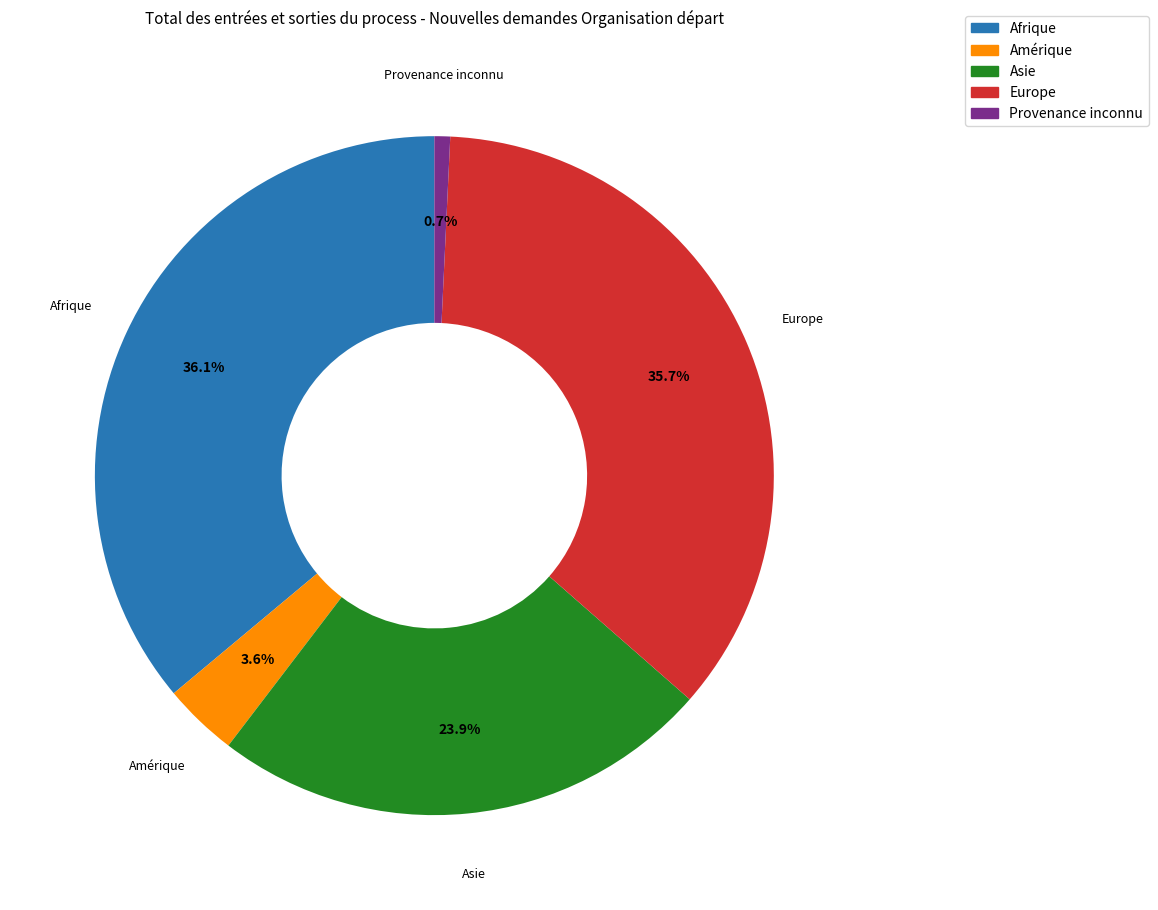

Is there any slice that represents more than half of the pie?

No